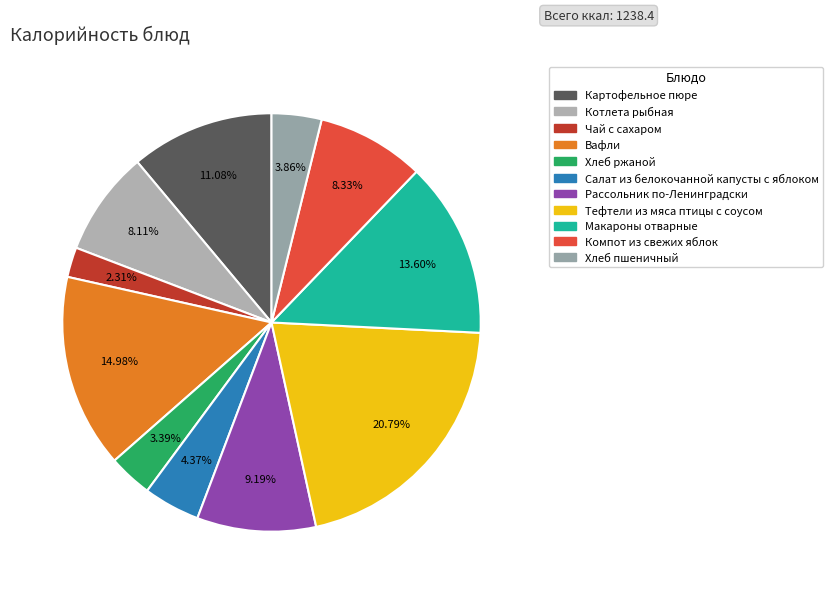

To the nearest percent, what is the combined percentage of Хлеб ржаной and Макароны отварные?

17%